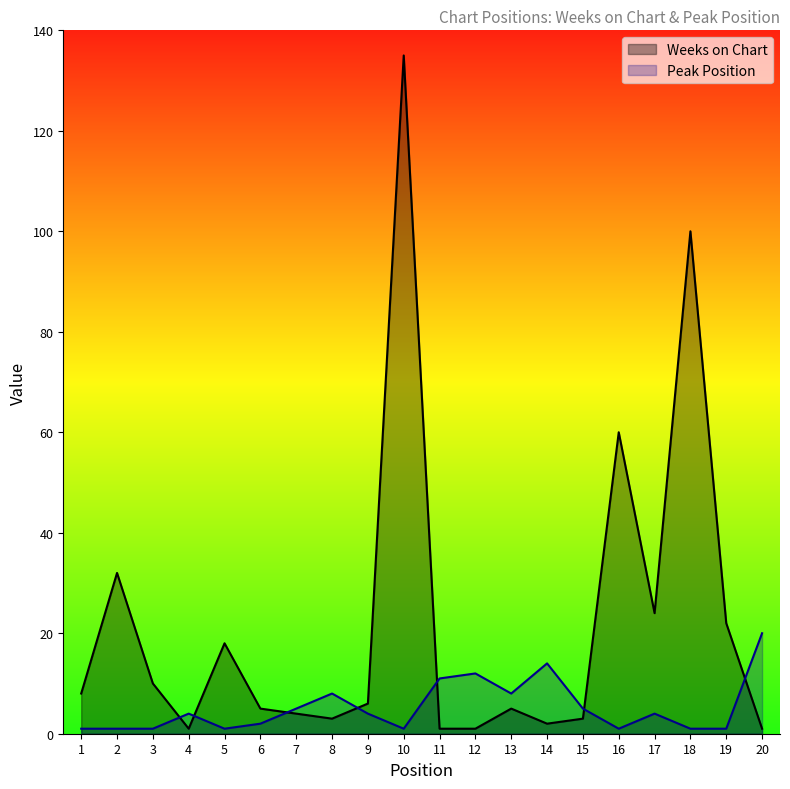

True or false: Weeks on Chart has more than 0 interior local peaks.

True